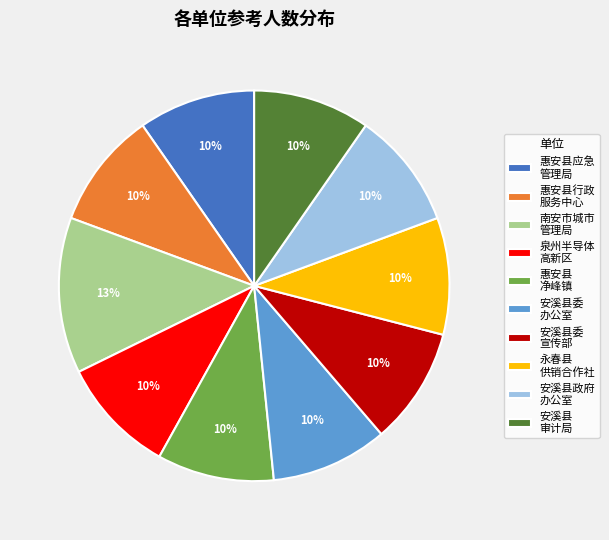

What percentage is the 泉州半导体 高新区 slice, to the nearest percent?

10%